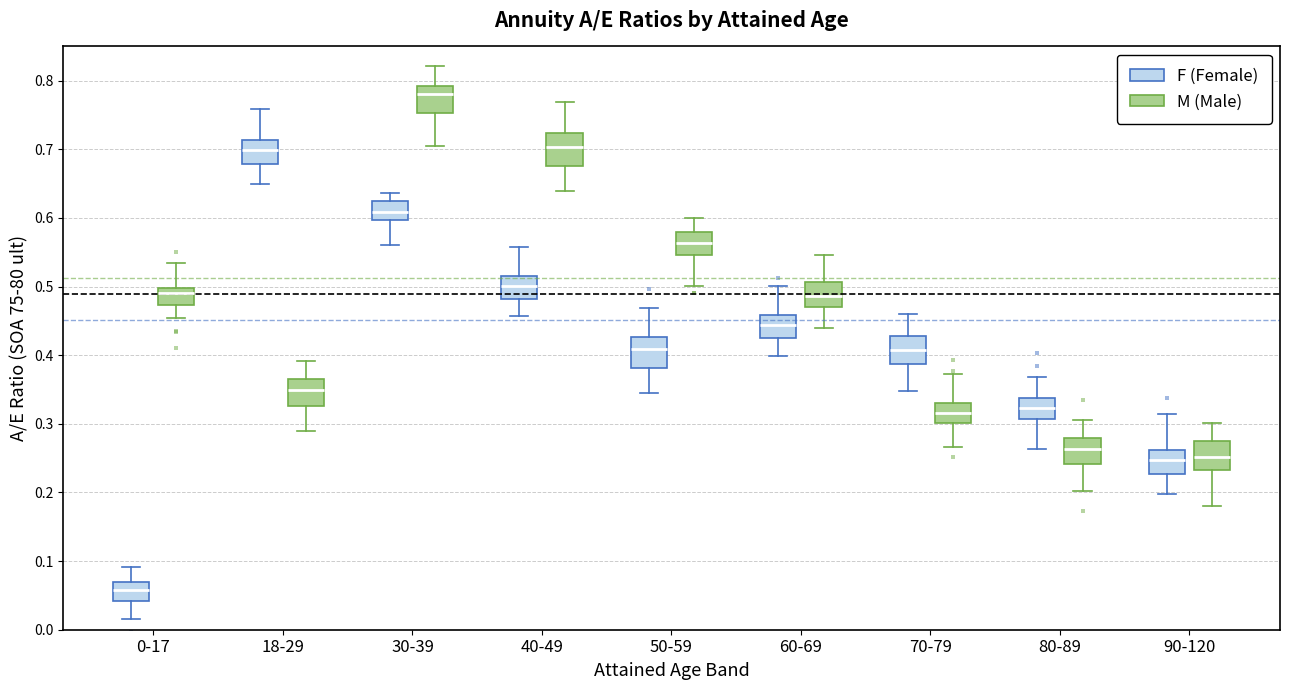

Reading left to right, transcribe this box plot: for each box, give where its median line is, the range the box spans, and where its two whiskers end, as read against the y-axis. The values are not printed on the chart, so give them approximately, as read against the axis.

0-17 (F (Female)): median 0.06, box 0.04 to 0.07, whiskers 0.02 to 0.09
0-17 (M (Male)): median 0.49, box 0.47 to 0.50, whiskers 0.45 to 0.53
18-29 (F (Female)): median 0.70, box 0.68 to 0.71, whiskers 0.65 to 0.76
18-29 (M (Male)): median 0.35, box 0.33 to 0.37, whiskers 0.29 to 0.39
30-39 (F (Female)): median 0.61, box 0.60 to 0.63, whiskers 0.56 to 0.64
30-39 (M (Male)): median 0.78, box 0.75 to 0.79, whiskers 0.70 to 0.82
40-49 (F (Female)): median 0.50, box 0.48 to 0.52, whiskers 0.46 to 0.56
40-49 (M (Male)): median 0.70, box 0.68 to 0.72, whiskers 0.64 to 0.77
50-59 (F (Female)): median 0.41, box 0.38 to 0.43, whiskers 0.34 to 0.47
50-59 (M (Male)): median 0.56, box 0.55 to 0.58, whiskers 0.50 to 0.60
60-69 (F (Female)): median 0.44, box 0.42 to 0.46, whiskers 0.40 to 0.50
60-69 (M (Male)): median 0.49, box 0.47 to 0.51, whiskers 0.44 to 0.55
70-79 (F (Female)): median 0.41, box 0.39 to 0.43, whiskers 0.35 to 0.46
70-79 (M (Male)): median 0.32, box 0.30 to 0.33, whiskers 0.27 to 0.37
80-89 (F (Female)): median 0.32, box 0.31 to 0.34, whiskers 0.26 to 0.37
80-89 (M (Male)): median 0.26, box 0.24 to 0.28, whiskers 0.20 to 0.31
90-120 (F (Female)): median 0.25, box 0.23 to 0.26, whiskers 0.20 to 0.31
90-120 (M (Male)): median 0.25, box 0.23 to 0.27, whiskers 0.18 to 0.30